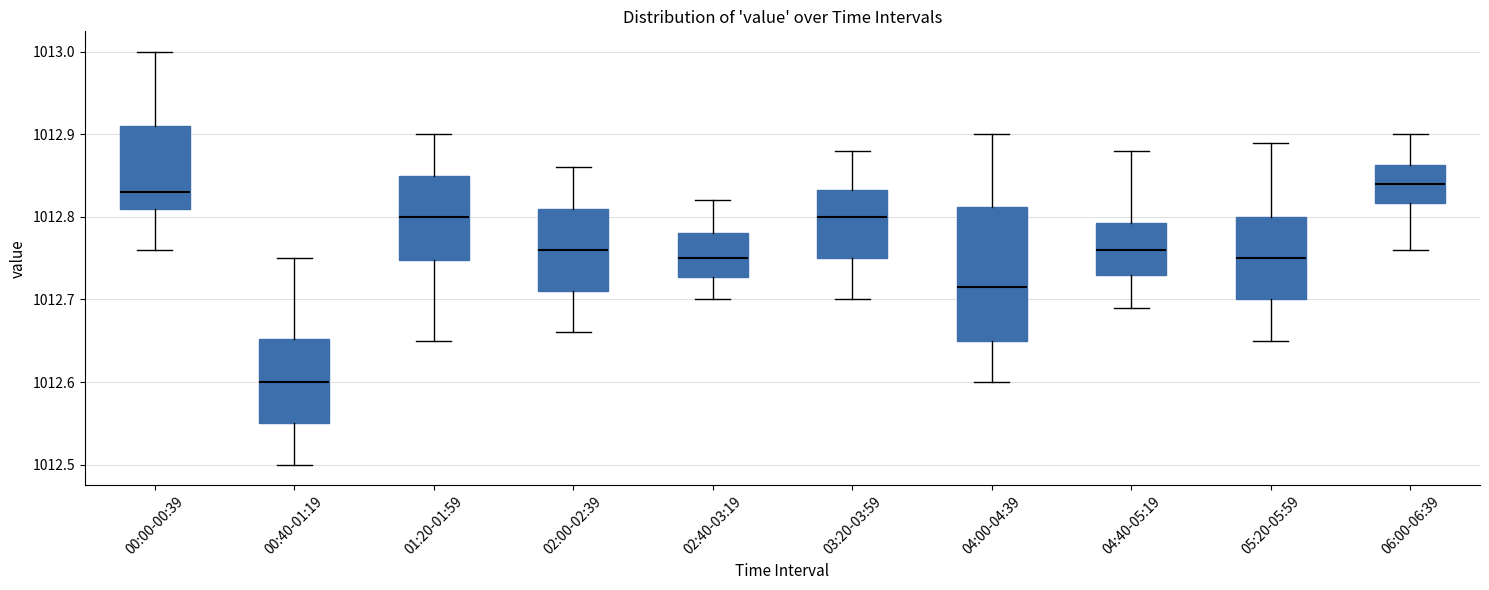

Comparing the boxes themselves (not the whiskers), which one is the tallest?

04:00-04:39